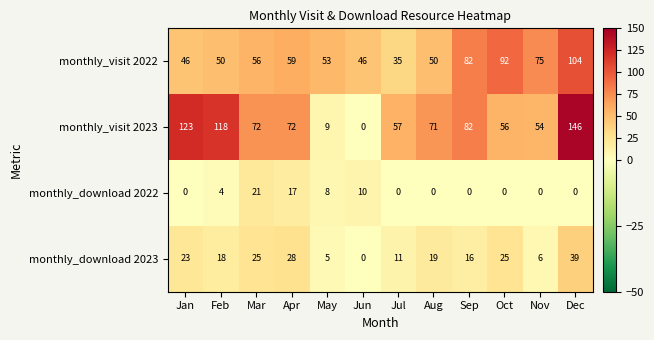

What is the greatest value displayed?

146